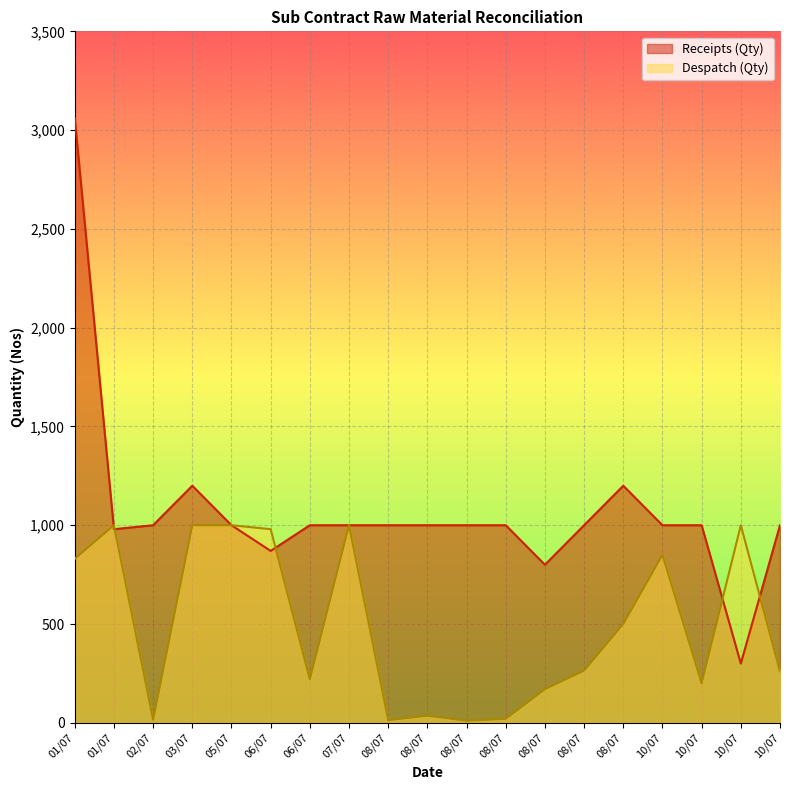

Which series has the largest total across all categories?

Receipts (Qty)